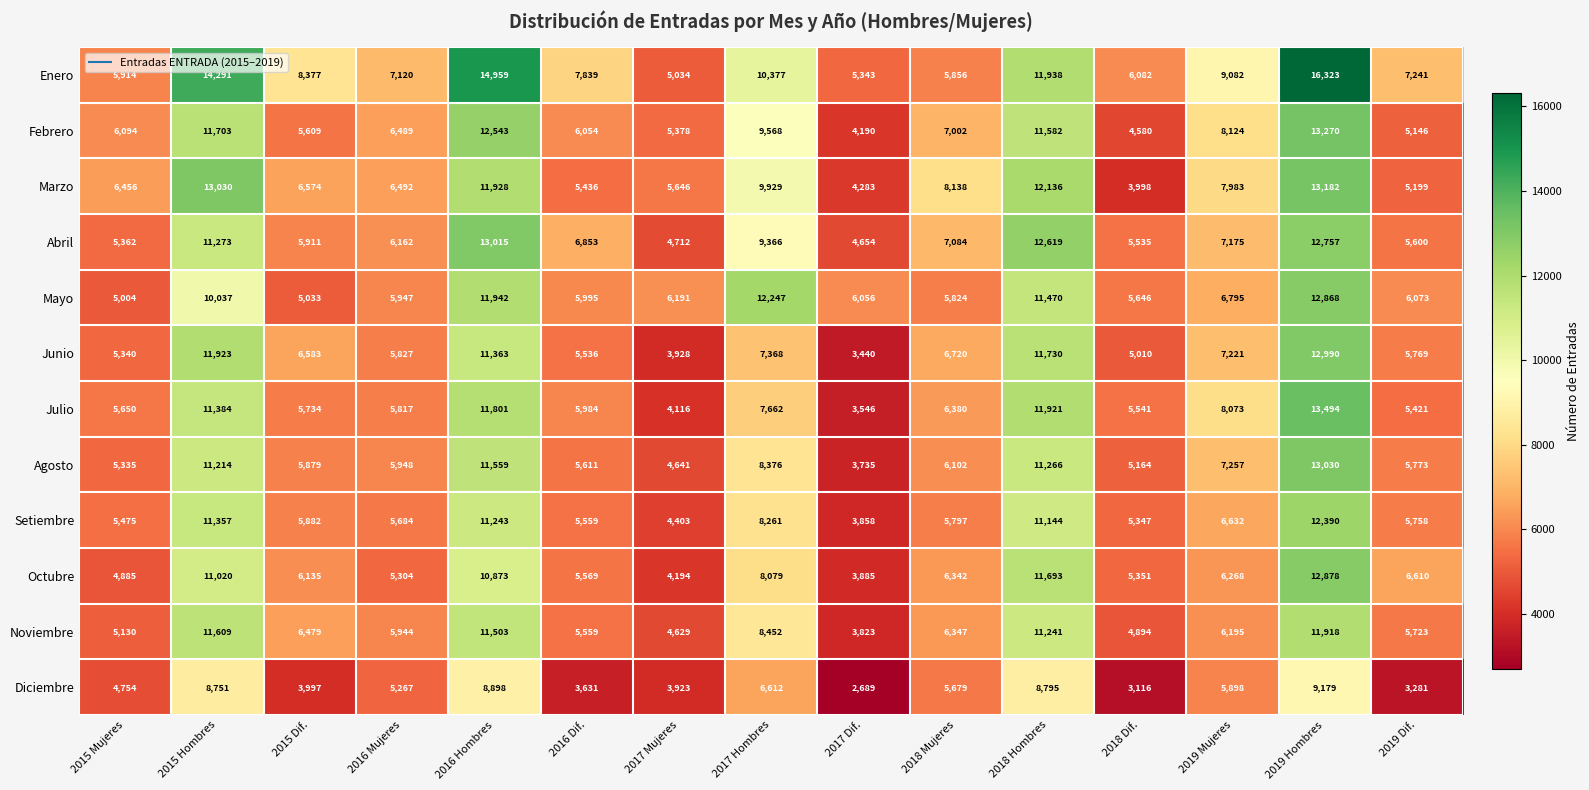

Which series changed the most between 2015 Mujeres and 2018 Hombres?

Abril